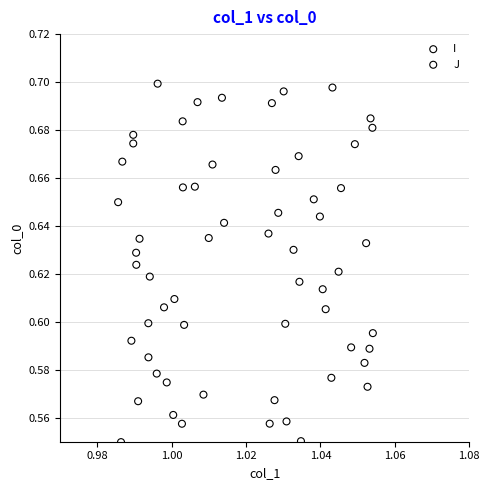

What are all the series names shown in the legend?

I, J